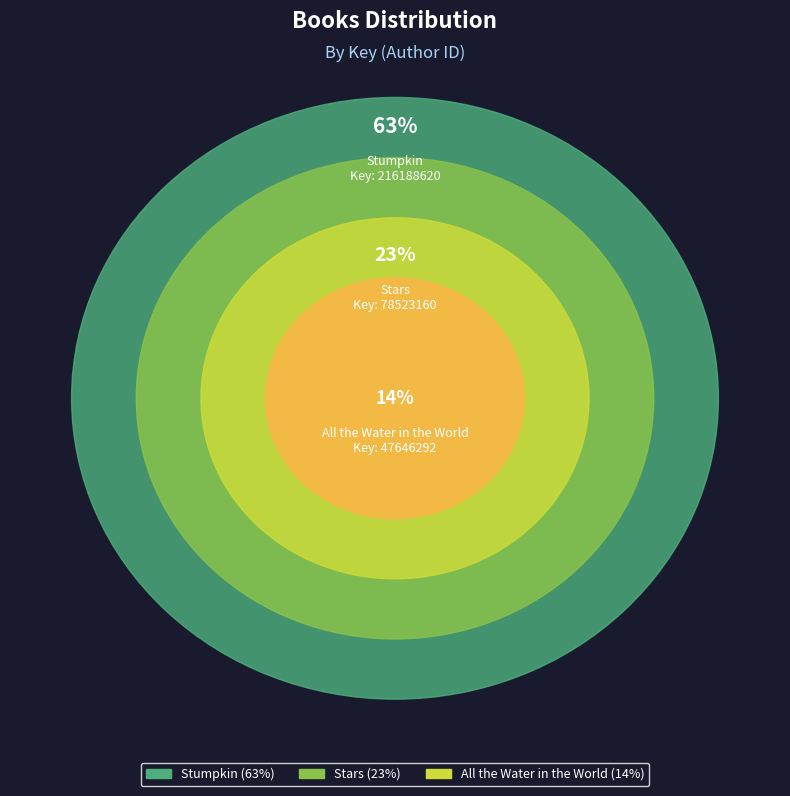

To the nearest percent, what portion does Stumpkin represent?

63%